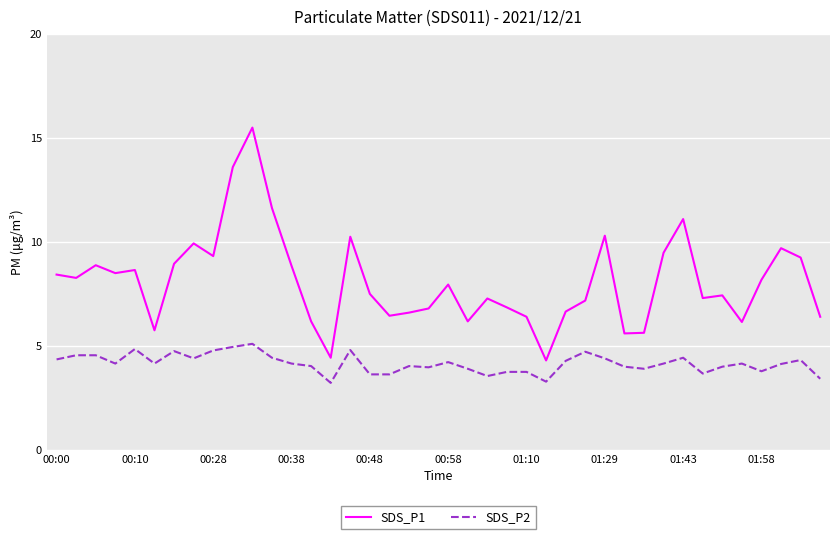

Does the chart display data point markers on the line(s)?

No